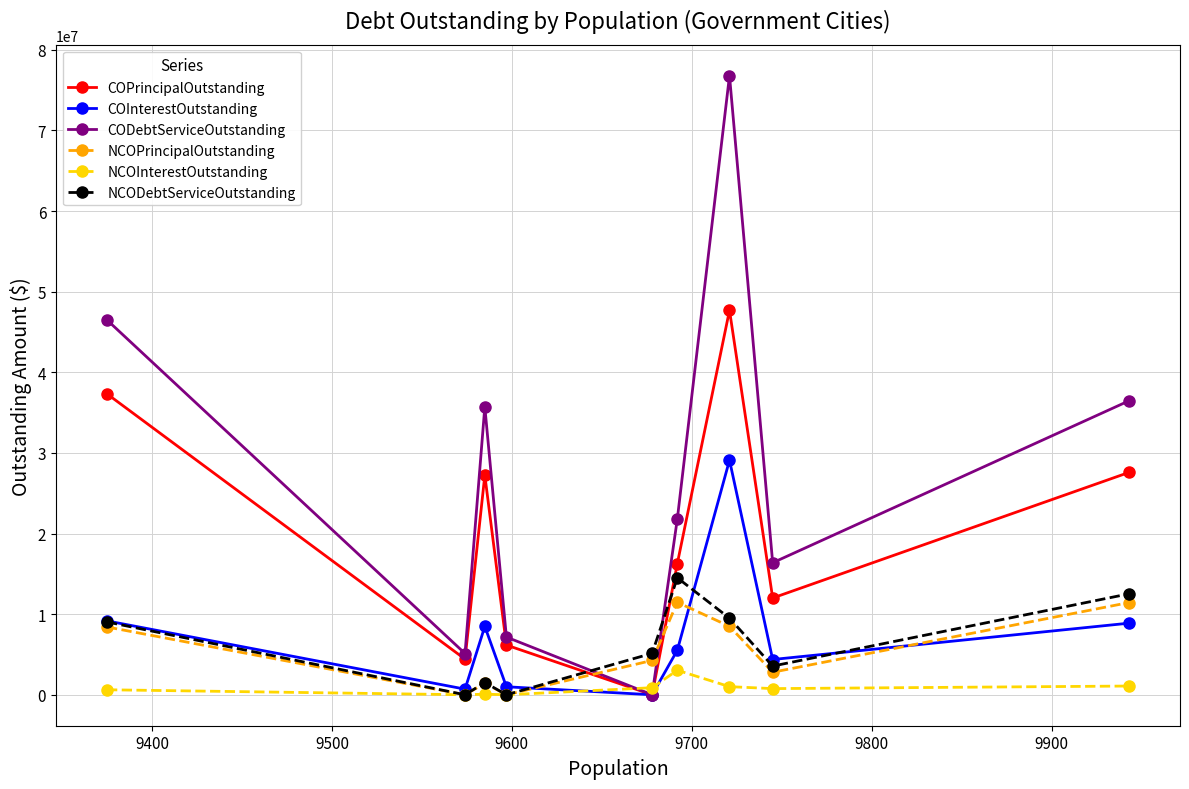

Which series has the largest range (max minus min)?

CODebtServiceOutstanding